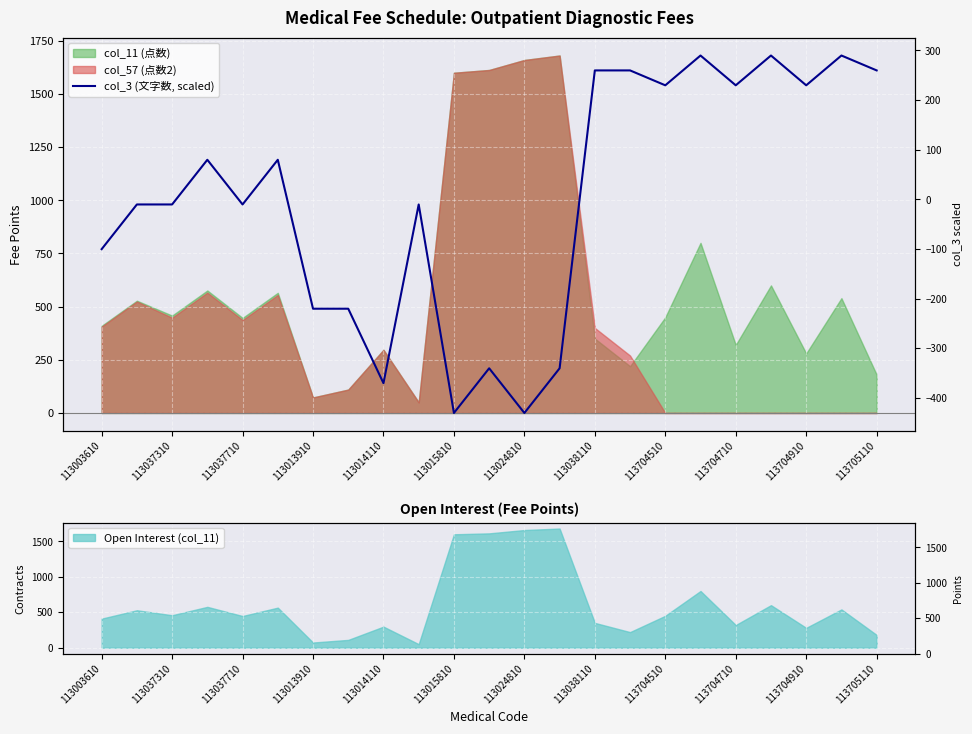

True or false: there are more than 0 points higher than both neighbors.

True